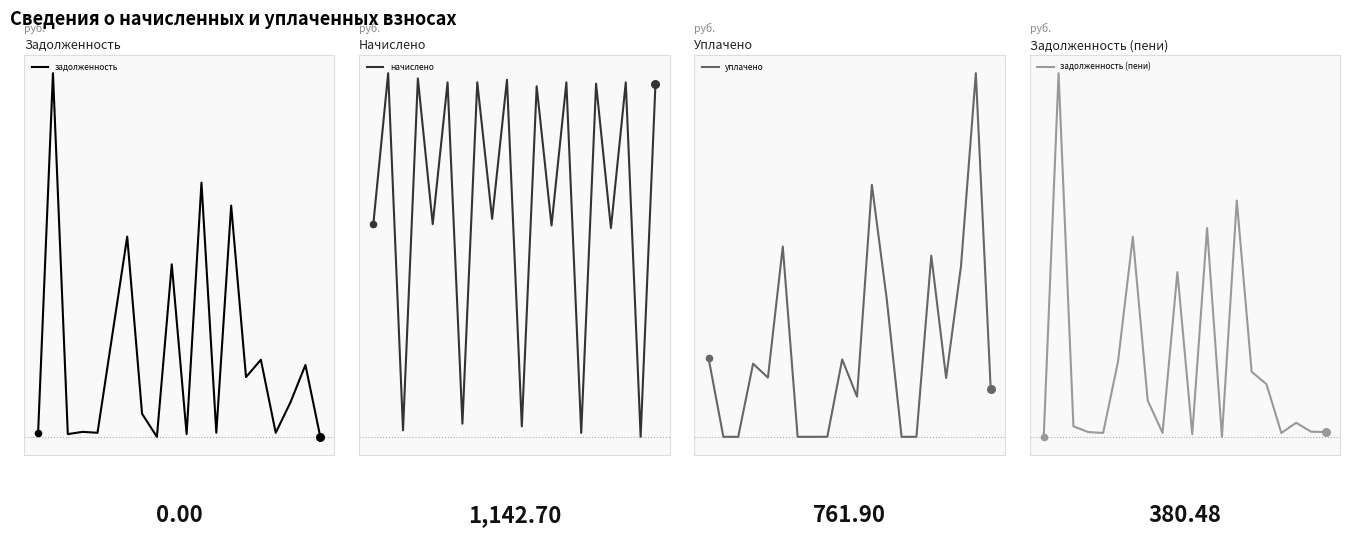

Is the value of уплачено at 5 greater than the value of начислено at 19?

Yes